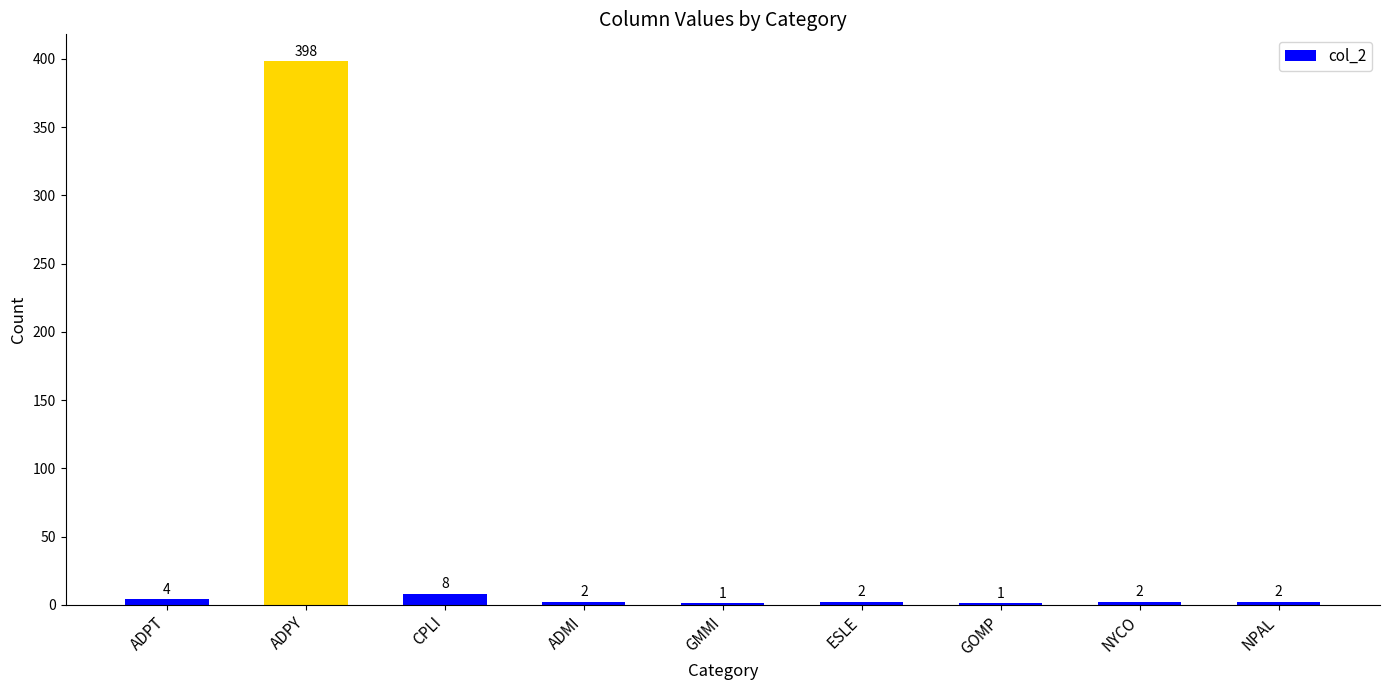

The chart shows a value of 194 at ADPY. True or false?

False